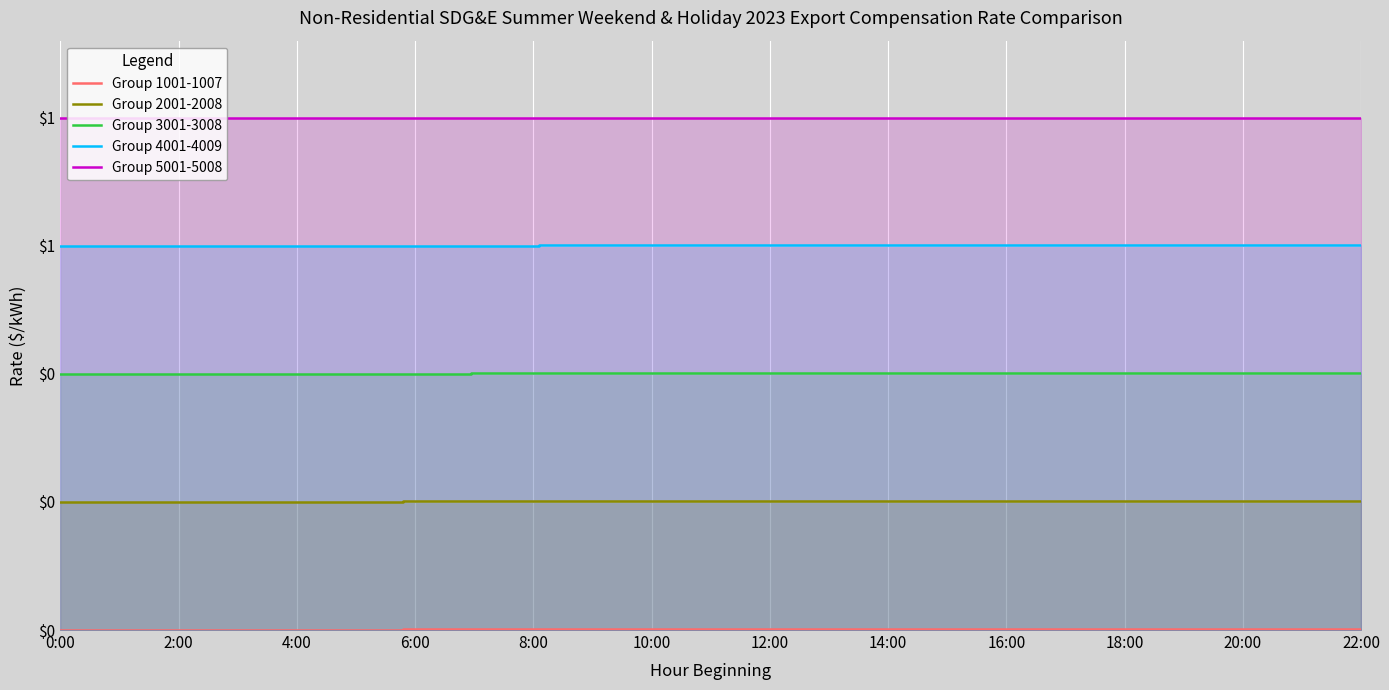

What is the label of the 1st point from the left?

0:00